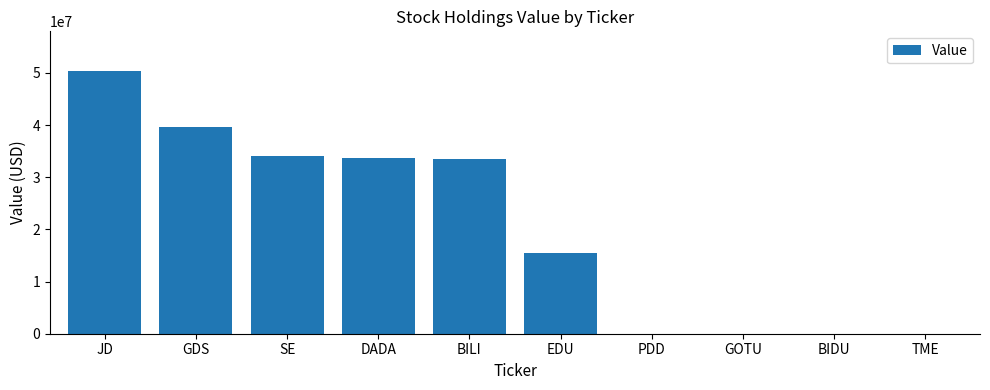

Are the bars horizontal?

No